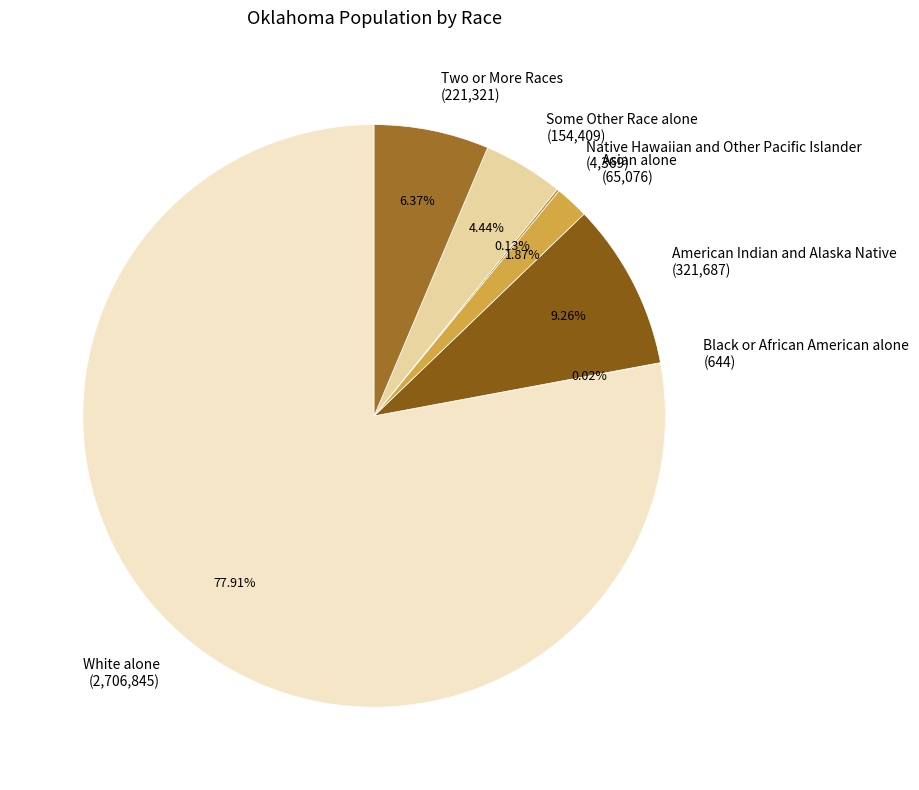

To the nearest percent, what percentage of the pie is Asian alone?

2%